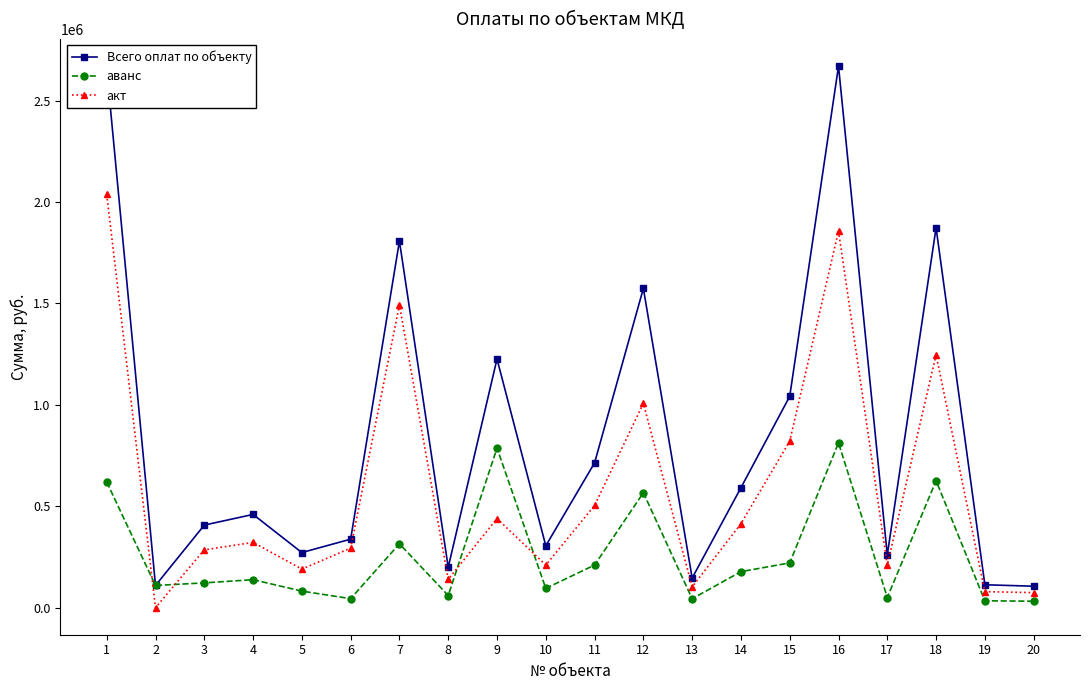

Does the chart have visible grid lines?

No